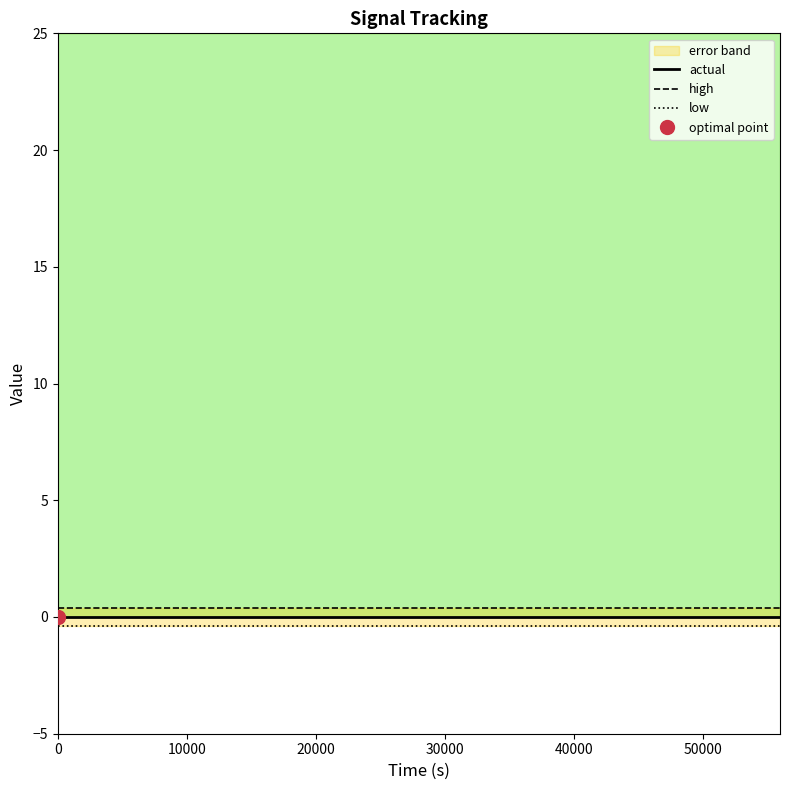

True or false: high and low intersect in this chart.

False